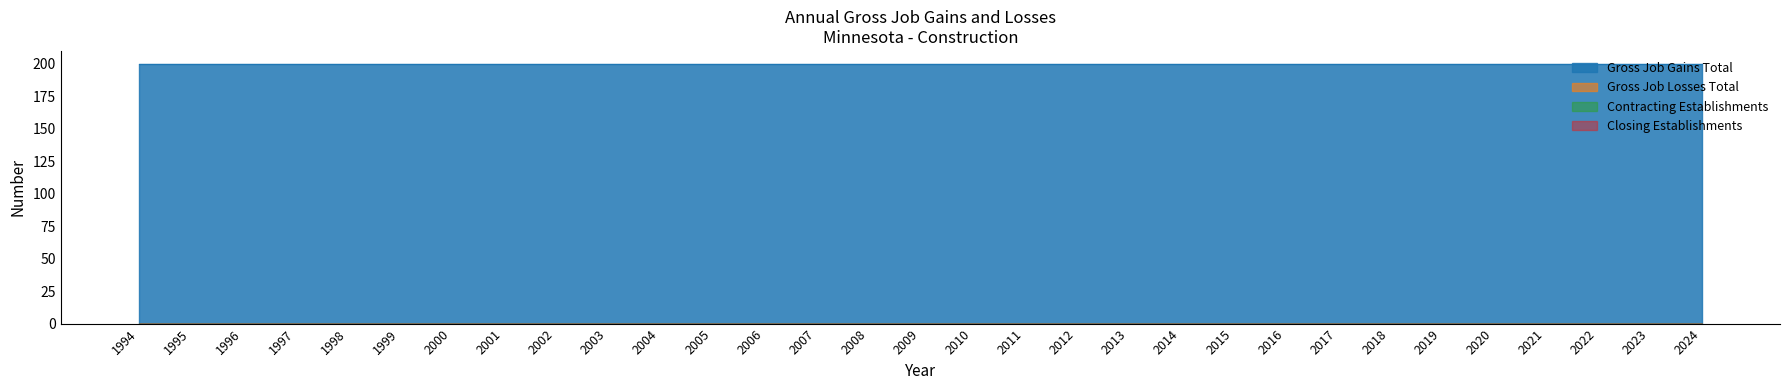

What are all the series names shown in the legend?

Gross Job Losses Total, Contracting Establishments, Closing Establishments, Gross Job Gains Total